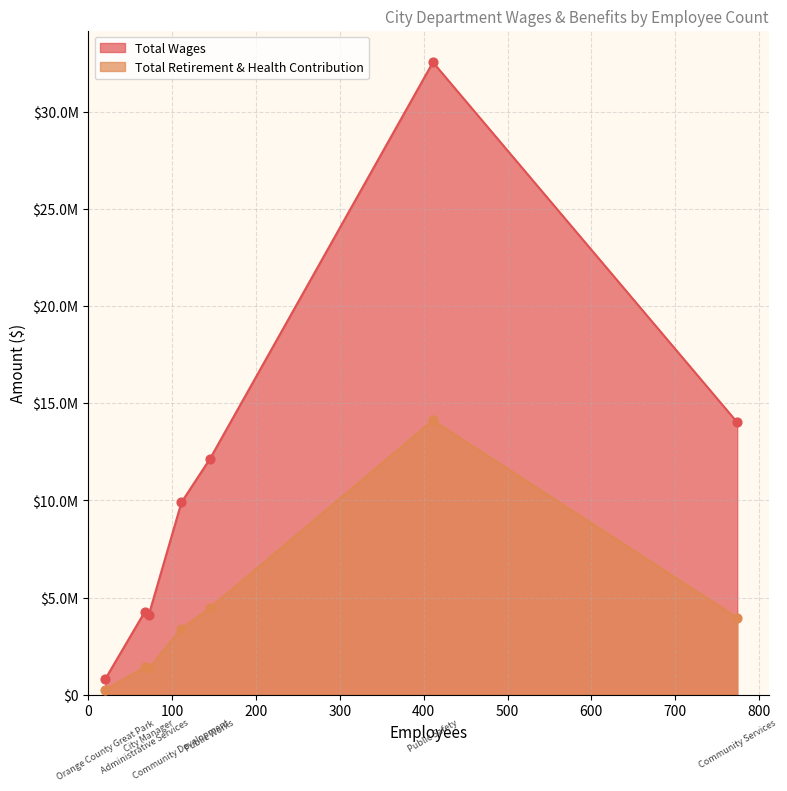

Which series contains the lowest Y value?

Total Retirement & Health Contribution